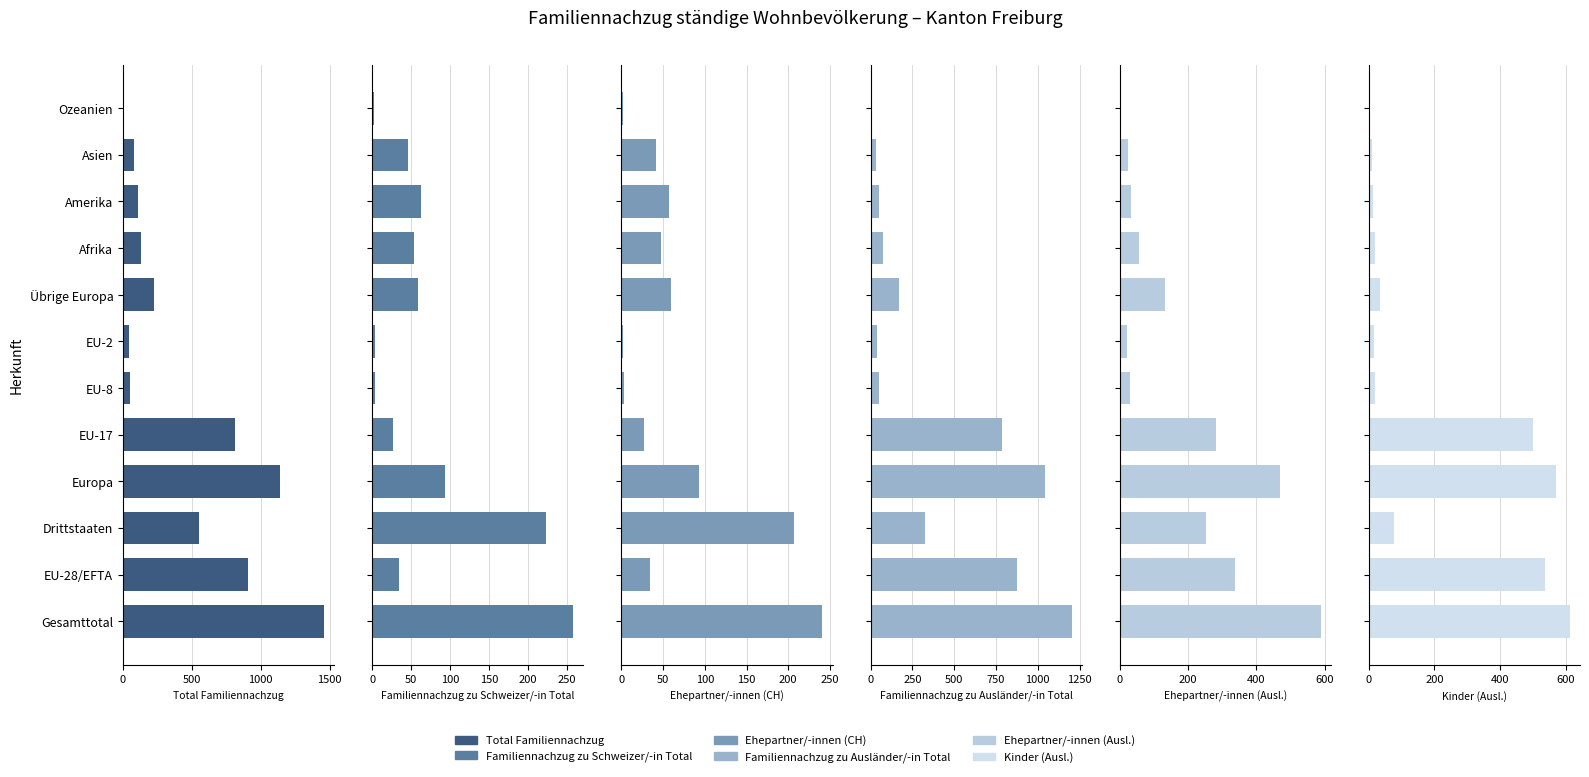

What position from the right is Afrika?

4